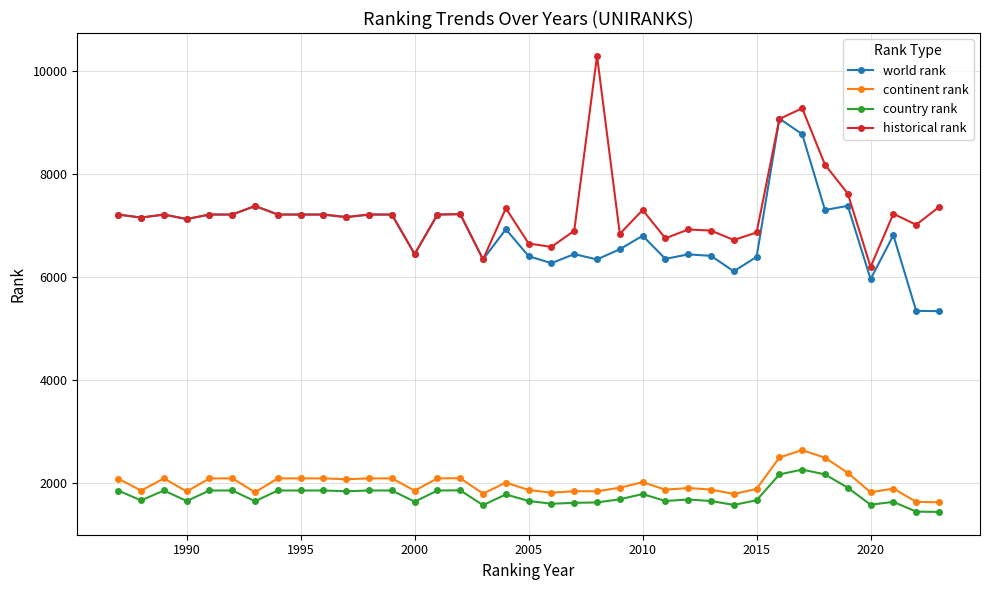

True or false: world rank and country rank intersect in this chart.

False